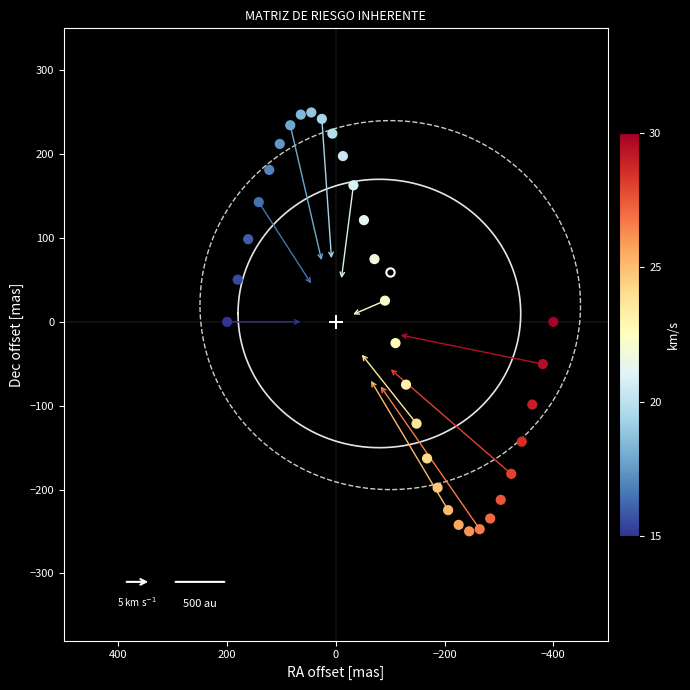

What is the range of Y values (max minus min)?

499.4